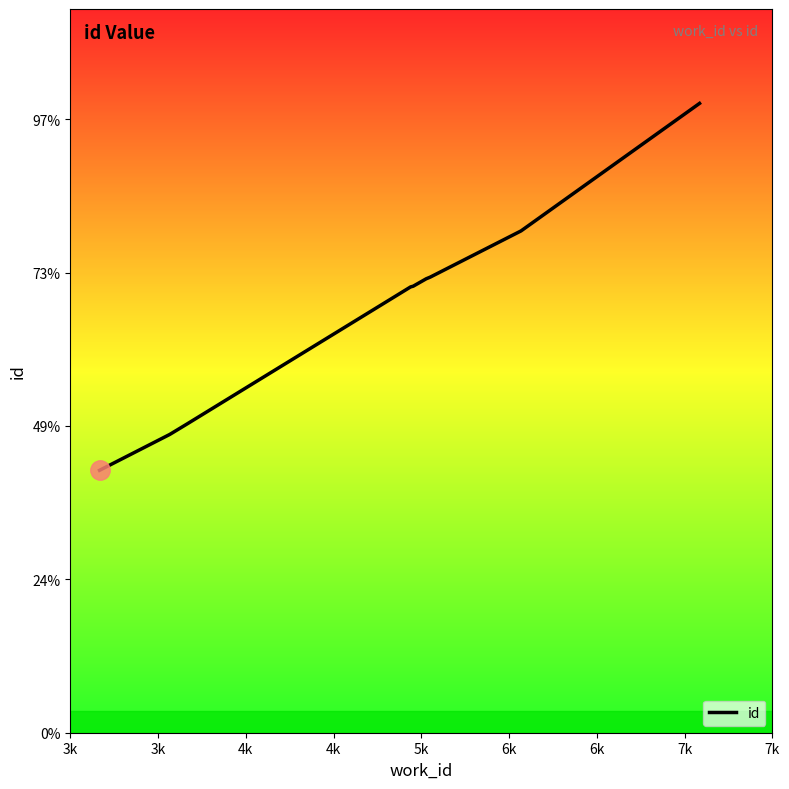

List the labels in order of value, largest first.

7k, 7k, 6k, 6k, 5k, 4k, 4k, 3k, 3k